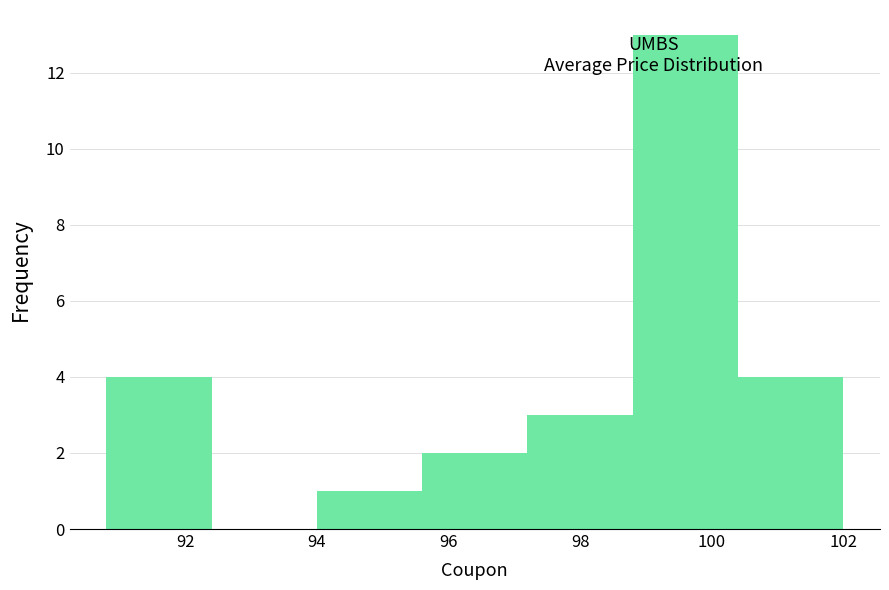

What is the height of the bar covering 95.6 to 97.2 on the x-axis? The values are not printed on the chart, so give them approximately, as read against the axis.

2